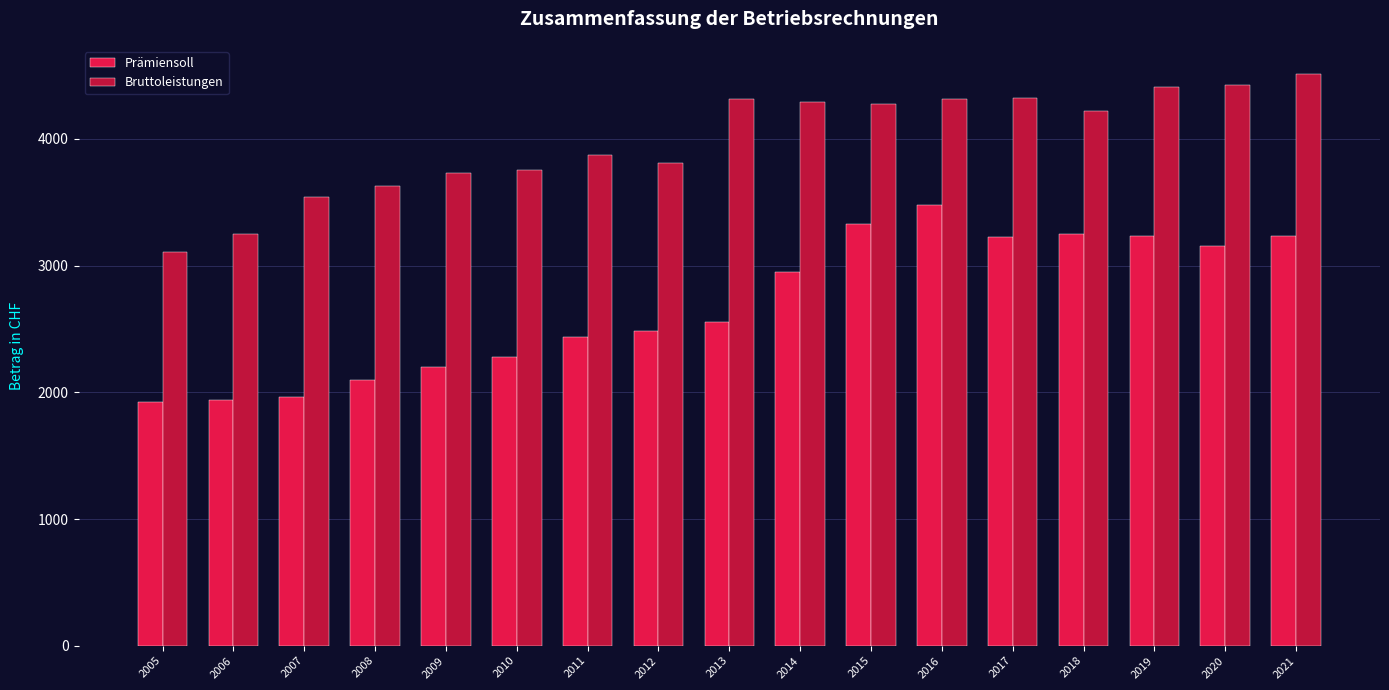

Are the bars horizontal?

No